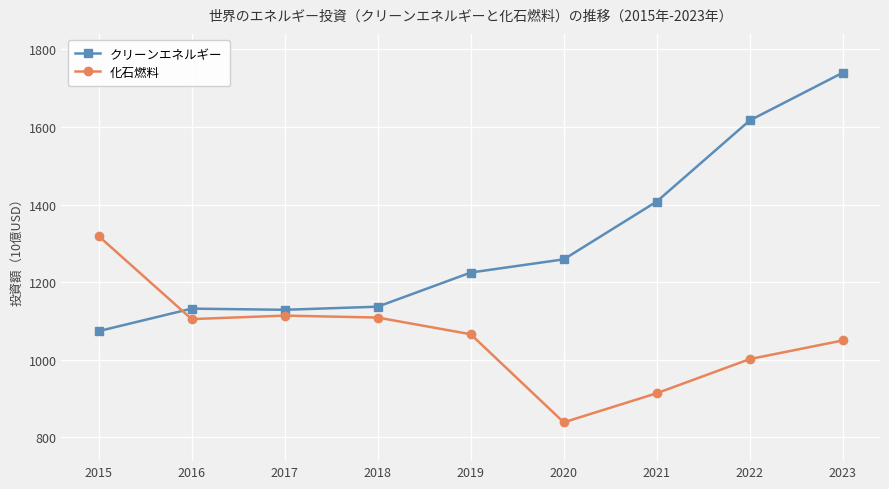

How many data points in クリーンエネルギー are less than 1225?

4